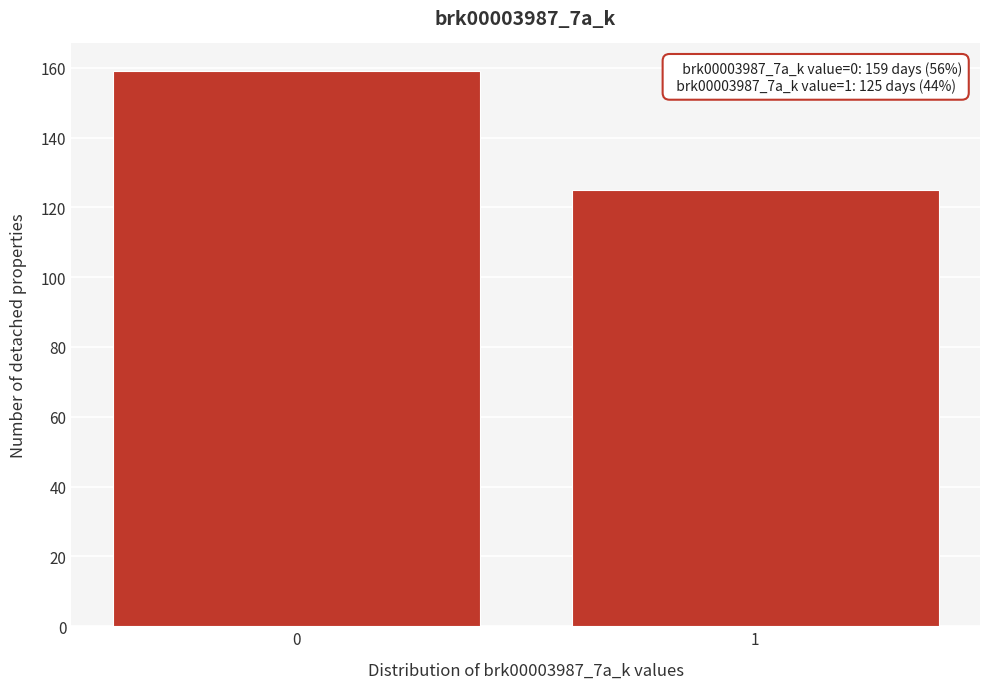

Reading left to right, extract all data points from this chart.

0=159	1=125